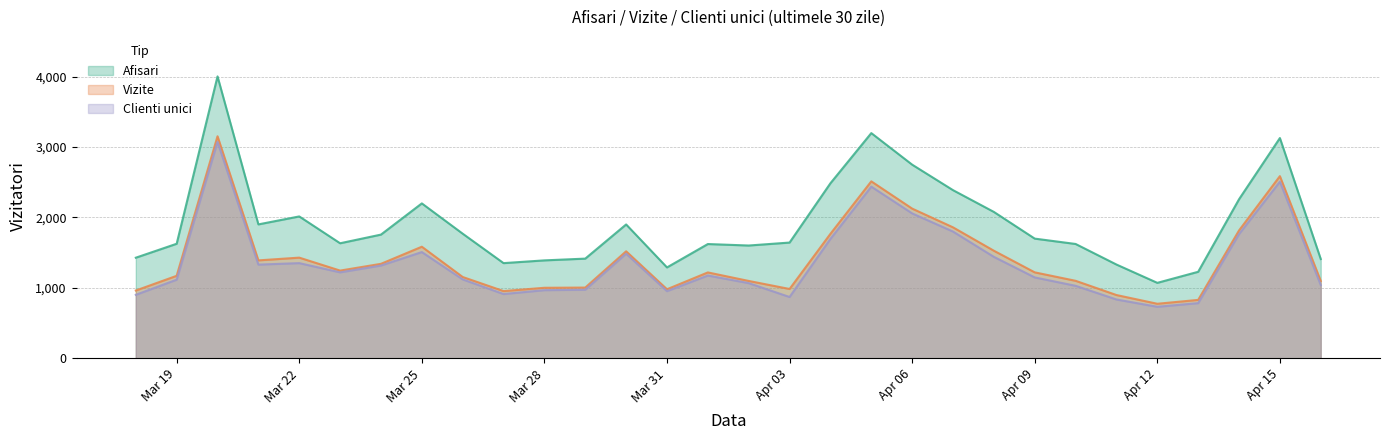

At how many categories does at least one series exceed 1844?

12